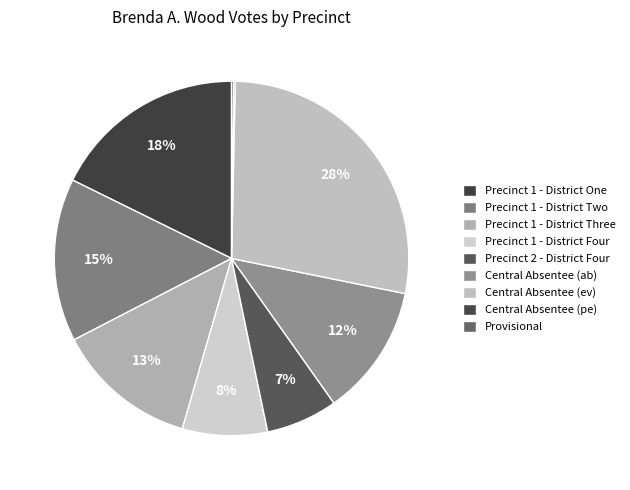

What is the total percentage of Precinct 1 - District Three and Provisional?

13.1%